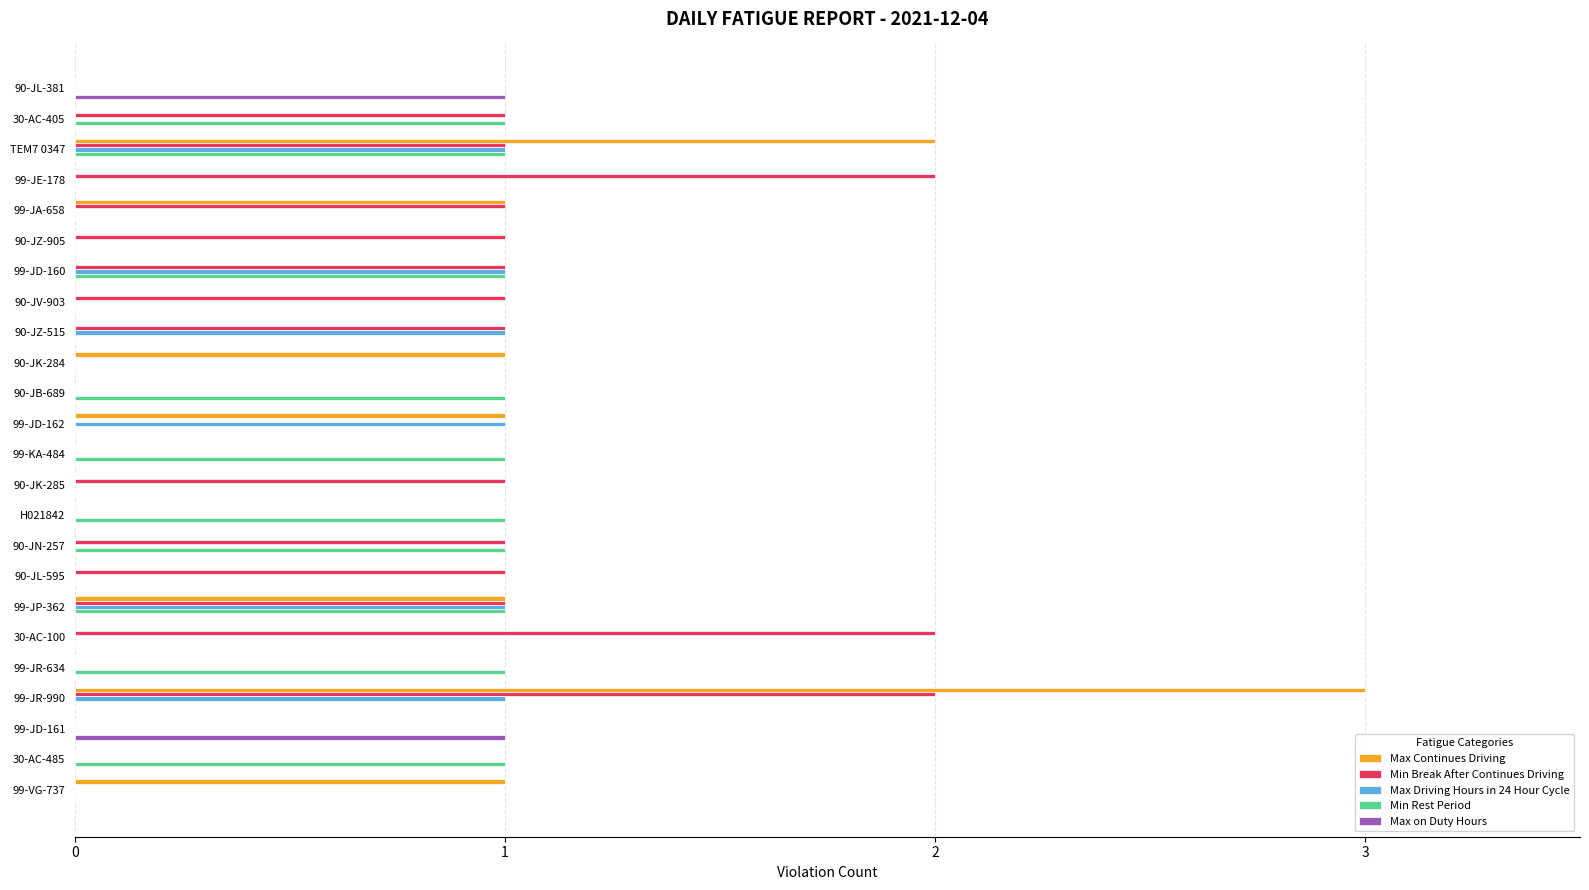

What is the highest value of the Max Driving Hours in 24 Hour Cycle series?

1